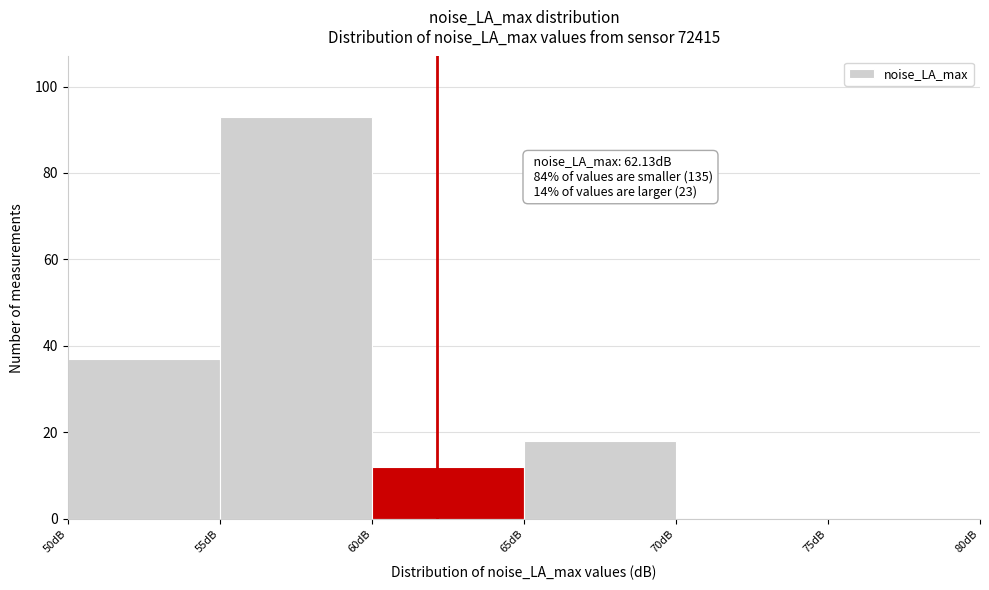

Over which range of the x-axis is the bar tallest?

55 to 60